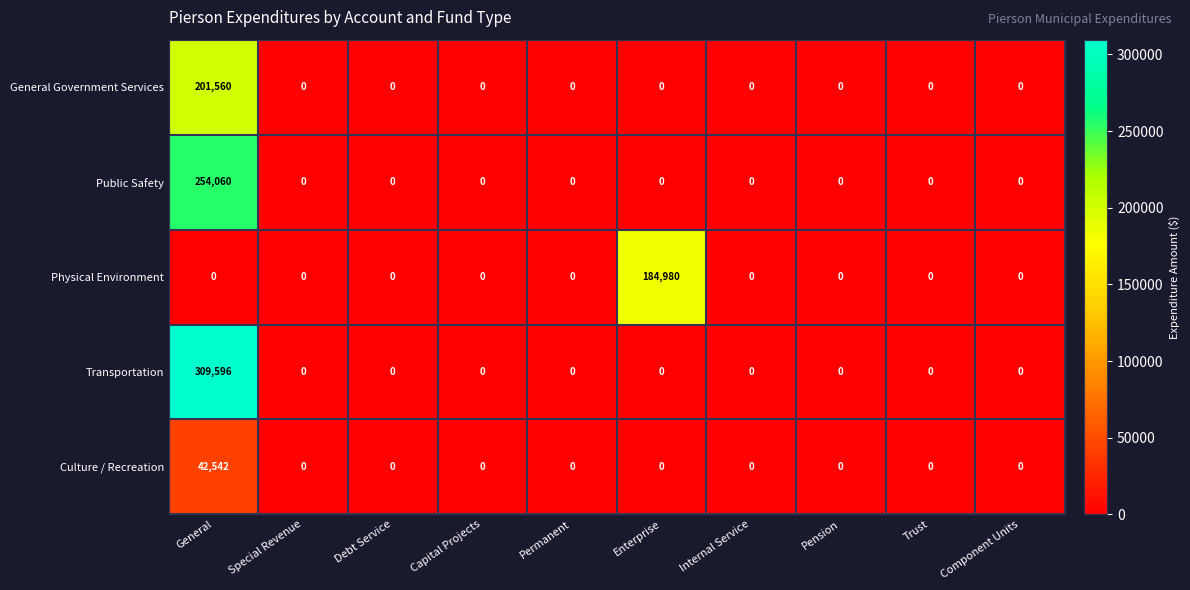

How many distinct data groups are displayed?

5